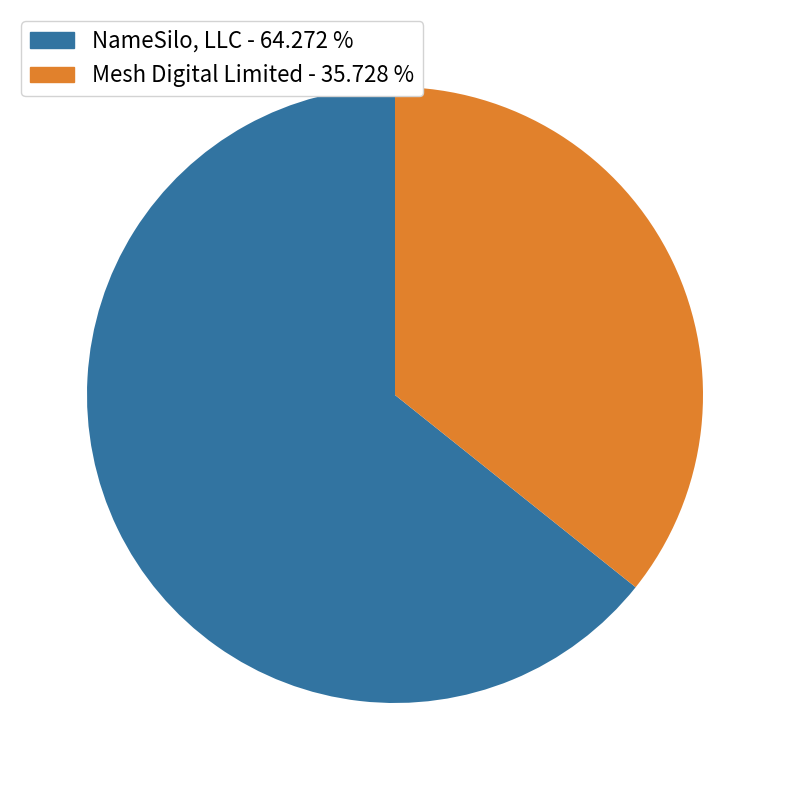

Combined, do NameSilo, LLC - 64.272 % and Mesh Digital Limited - 35.728 % account for over 50%?

Yes